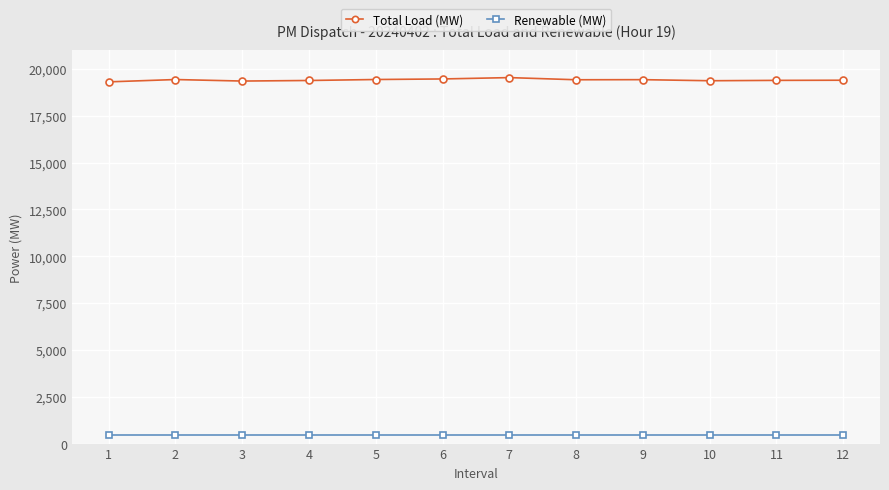

True or false: Total Load (MW) and Renewable (MW) intersect in this chart.

False